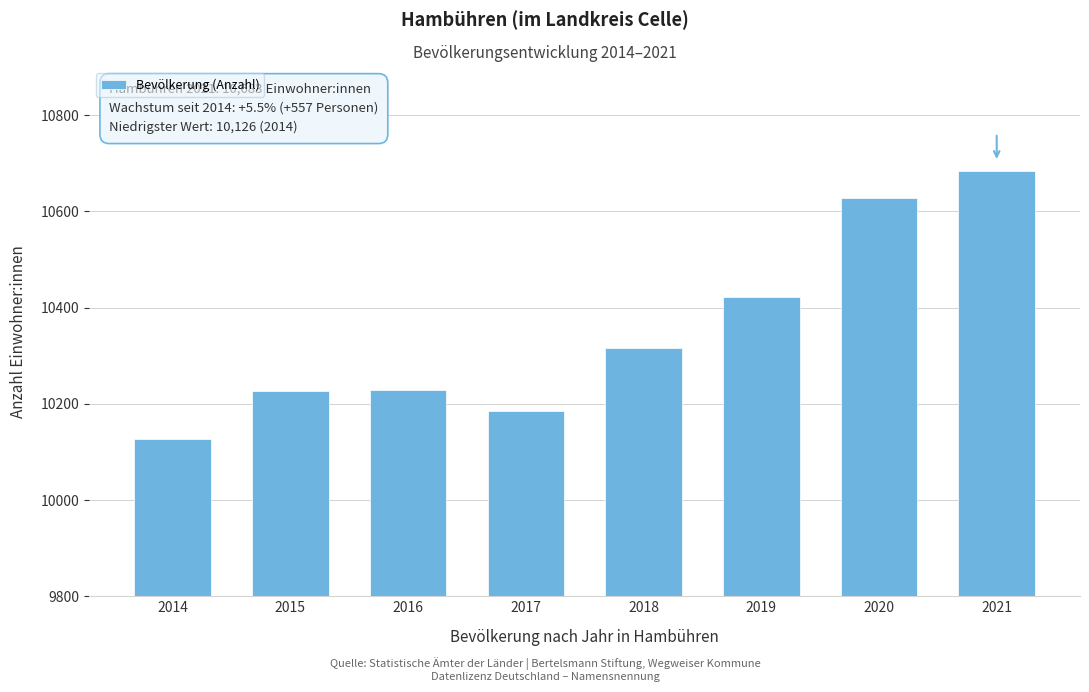

True or false: the data shows 15550 at 2015.

False